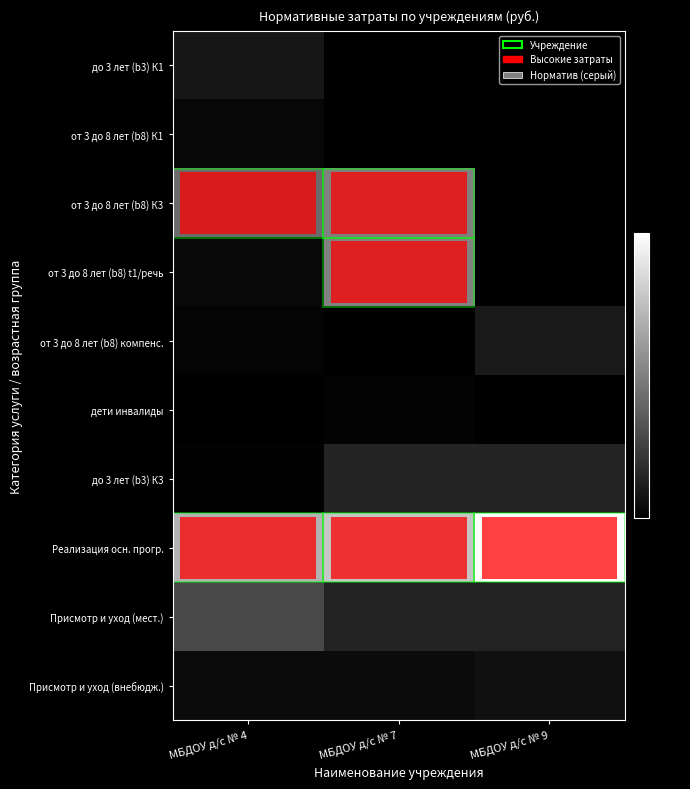

Rank the series at МБДОУ д/с № 4 from lowest to highest value.

дети инвалиды, до 3 лет (b3) К3, от 3 до 8 лет (b8) компенс., от 3 до 8 лет (b8) К1, от 3 до 8 лет (b8) t1/речь, Присмотр и уход (внебюдж.), до 3 лет (b3) К1, Присмотр и уход (мест.), от 3 до 8 лет (b8) К3, Реализация осн. прогр.